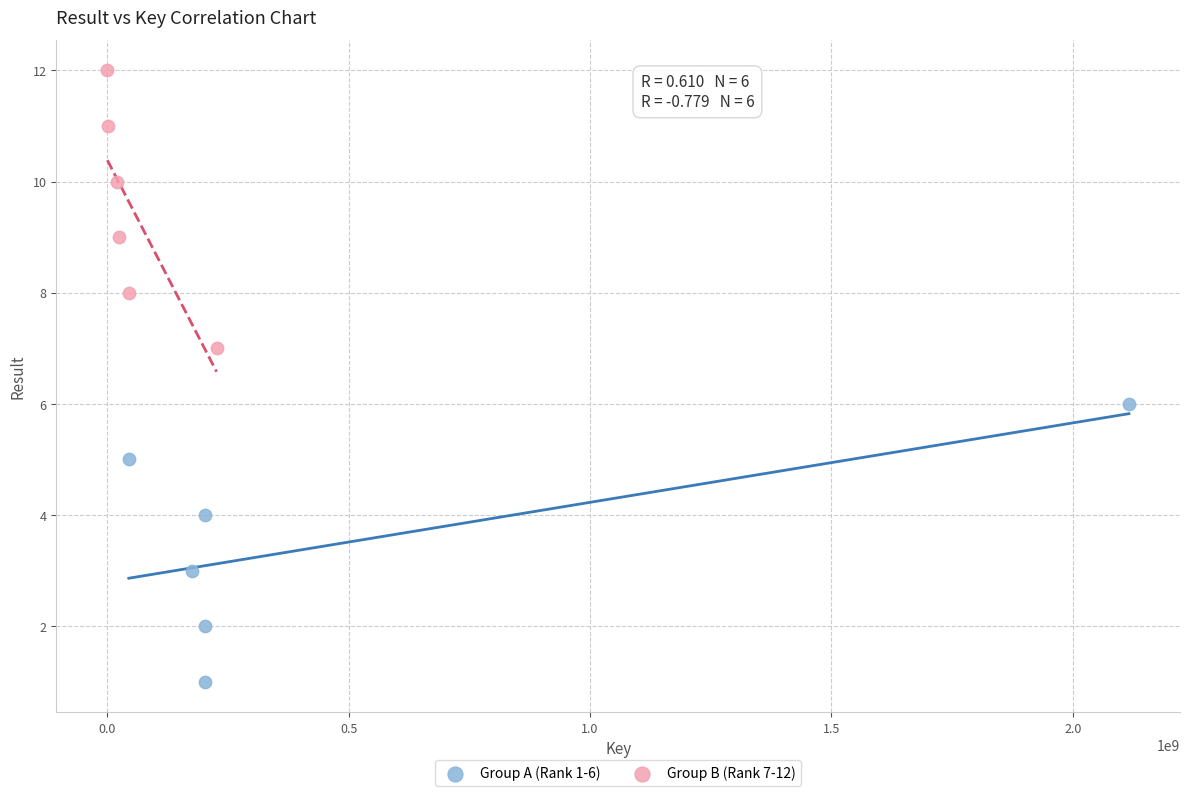

What are all the series names shown in the legend?

Group A (Rank 1-6), Group B (Rank 7-12)